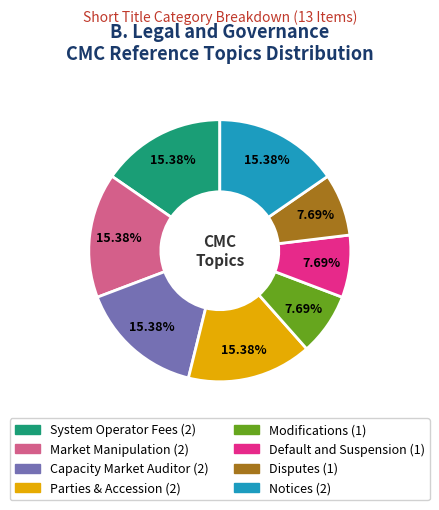

What percentage is the System Operator Fees slice, to the nearest percent?

15%